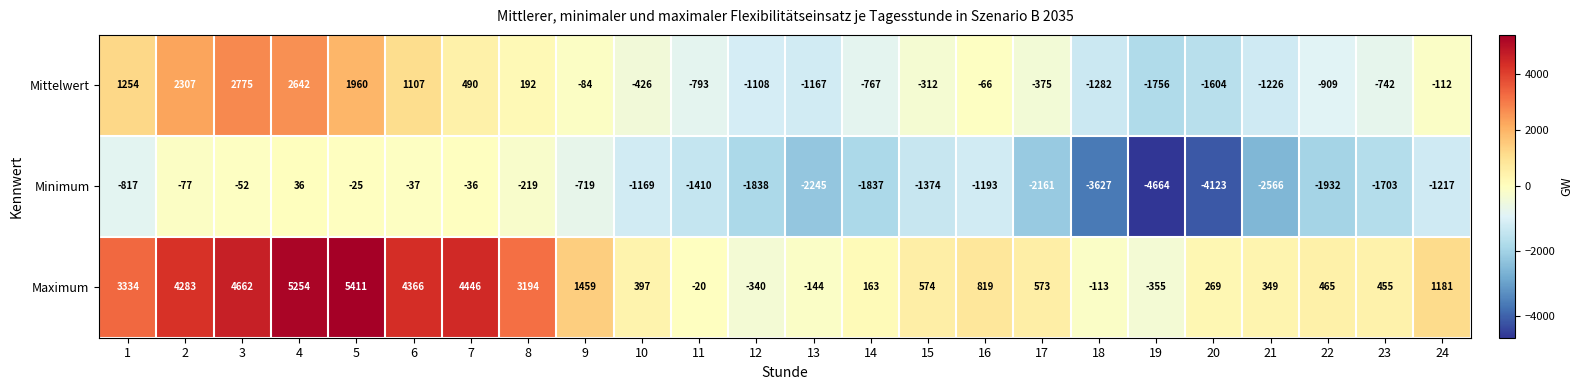

How many negative values does the Mittelwert series have?

16